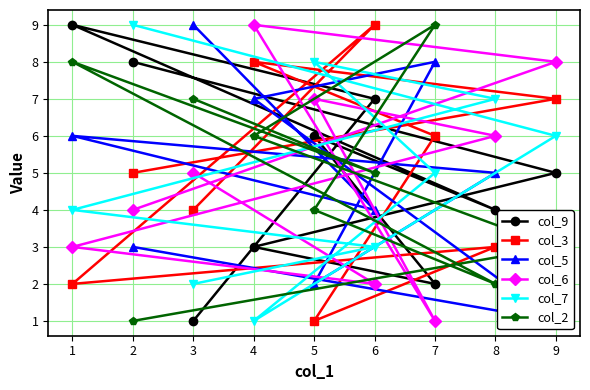

Is the value of col_7 at 9 greater than the value of col_3 at 9?

No